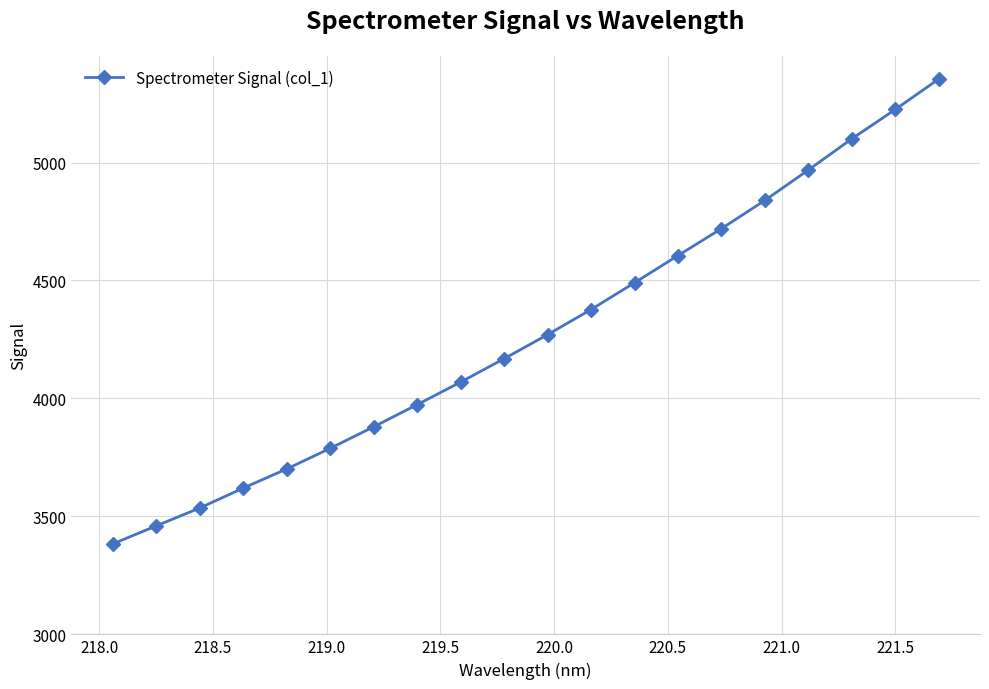

True or false: there are more than 0 points higher than both neighbors.

False